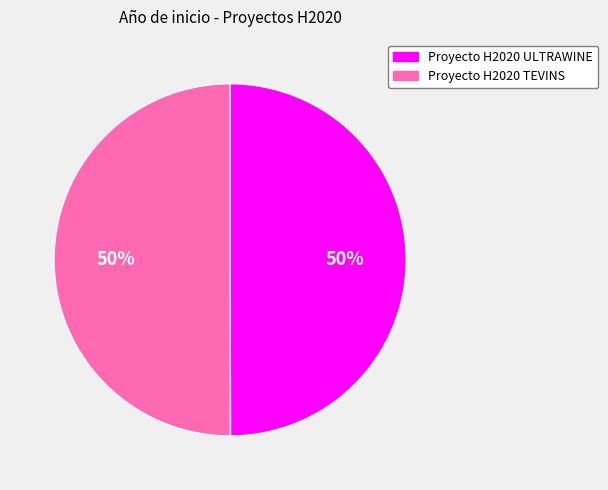

To the nearest percent, what is the average slice percentage?

50%